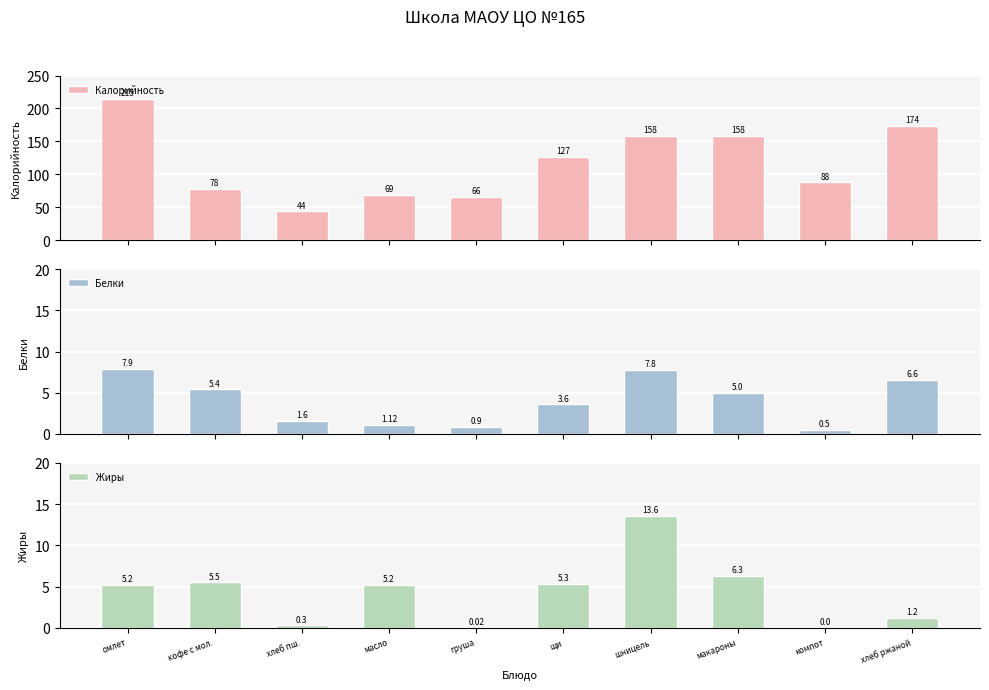

Which has a higher value, груша or хлеб пш.?

груша